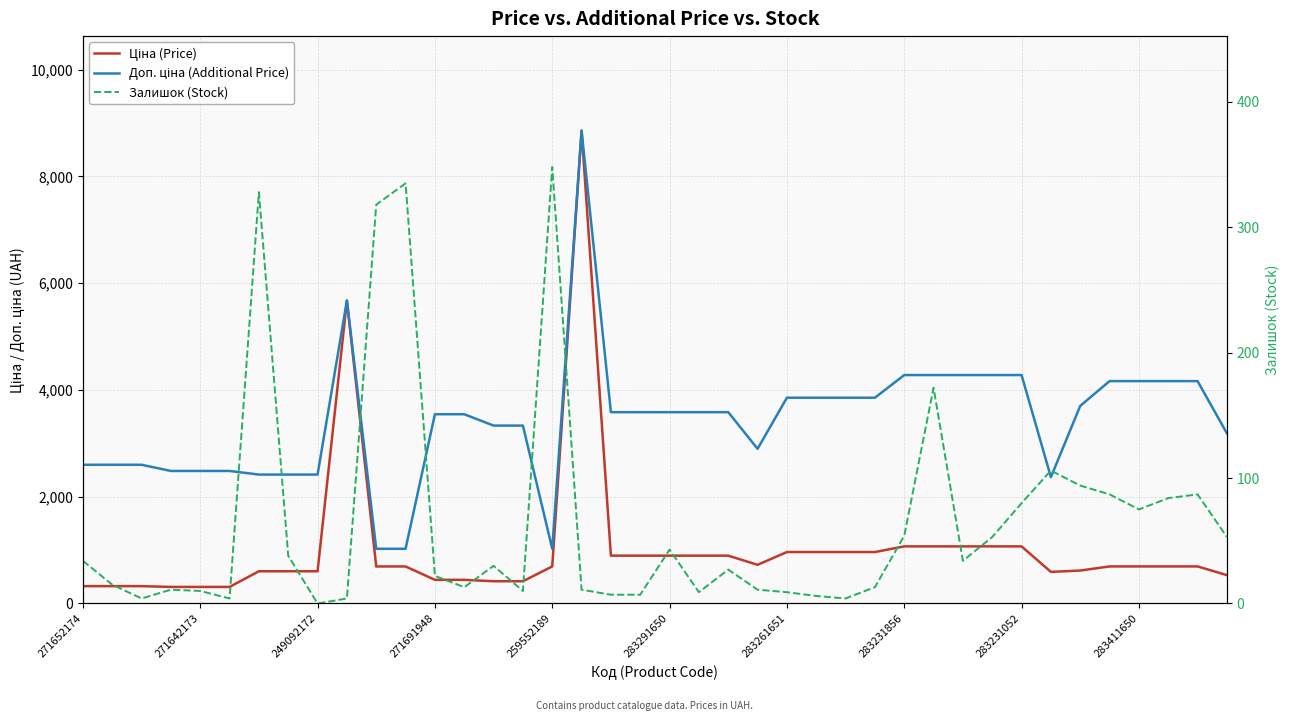

How many data points in Ціна (Price) are above 694?

21